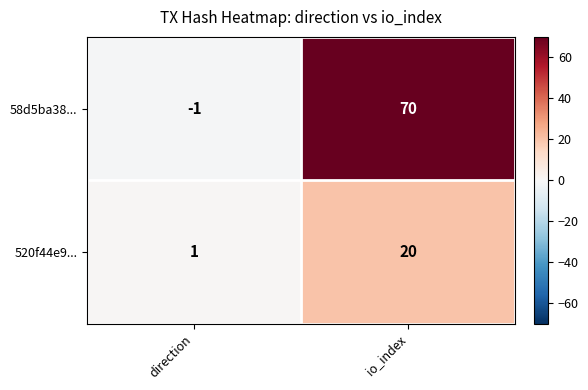

Between direction and io_index, which series saw the biggest shift?

58d5ba38...